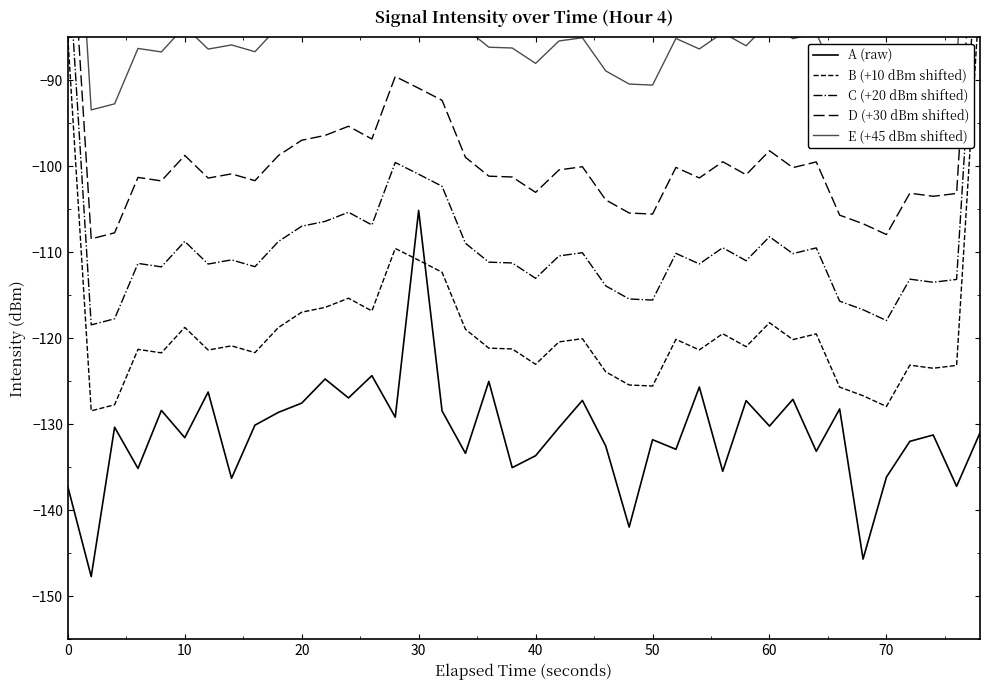

What is the highest value of the B (+10 dBm shifted) series?

-79.4